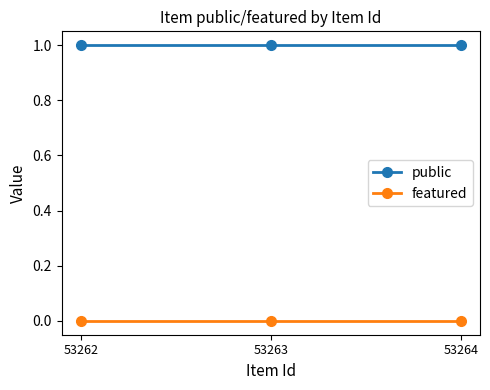

Reading right to left, transcribe all the data shown in this chart.

public: 53264=1	53263=1	53262=1
featured: 53264=0	53263=0	53262=0